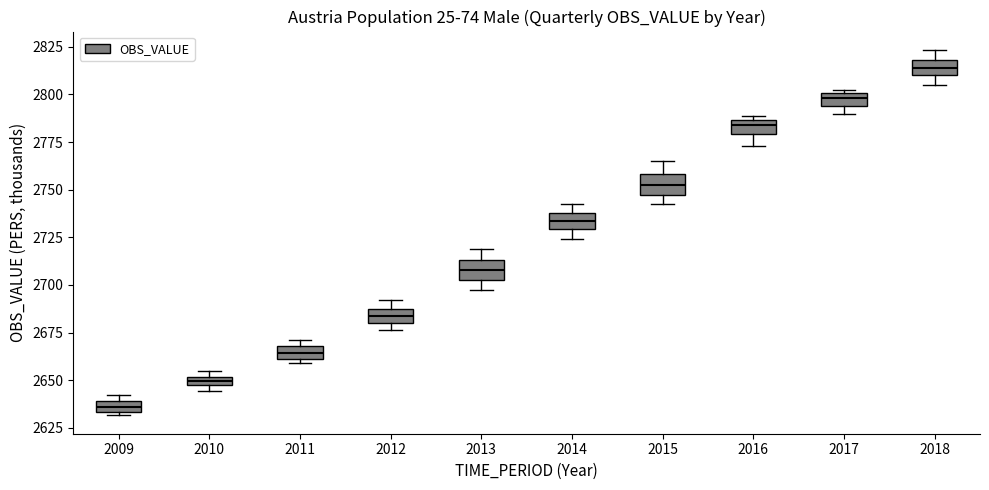

Which box has the highest median line?

2018